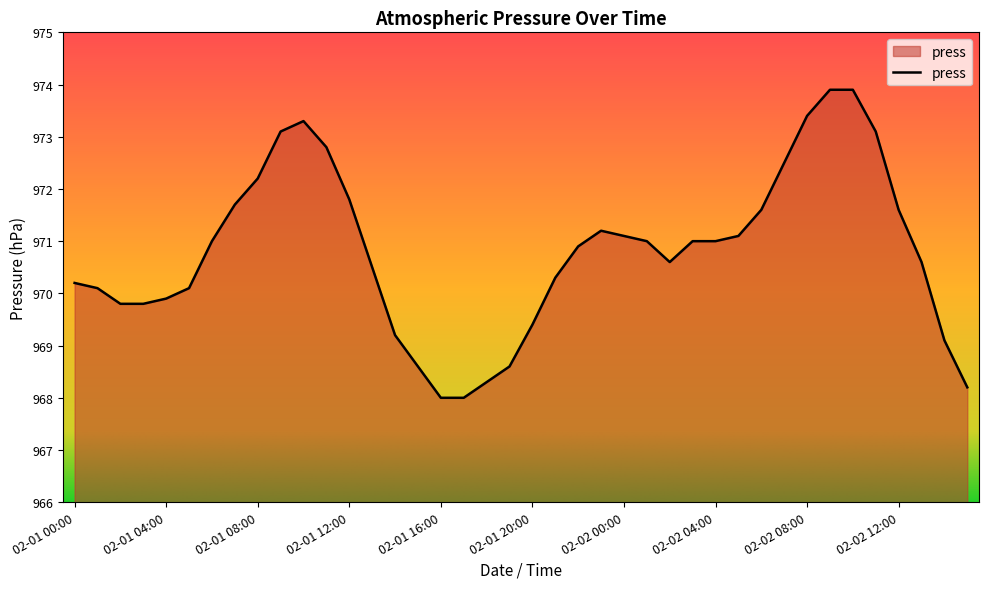

What is the minimum value shown in the chart?

968.0